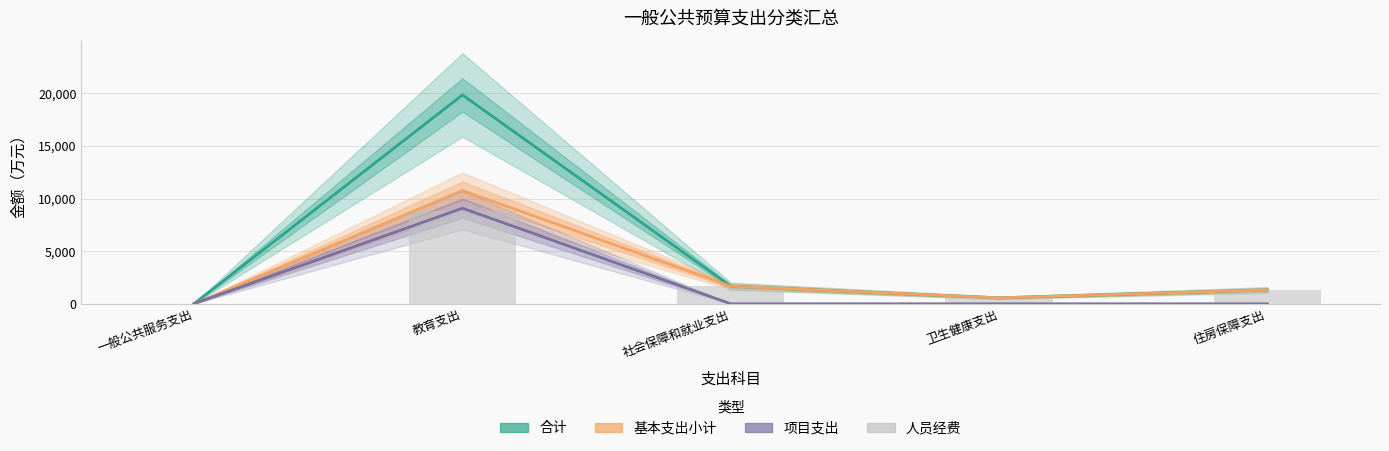

Which series has the largest total across all categories?

合计